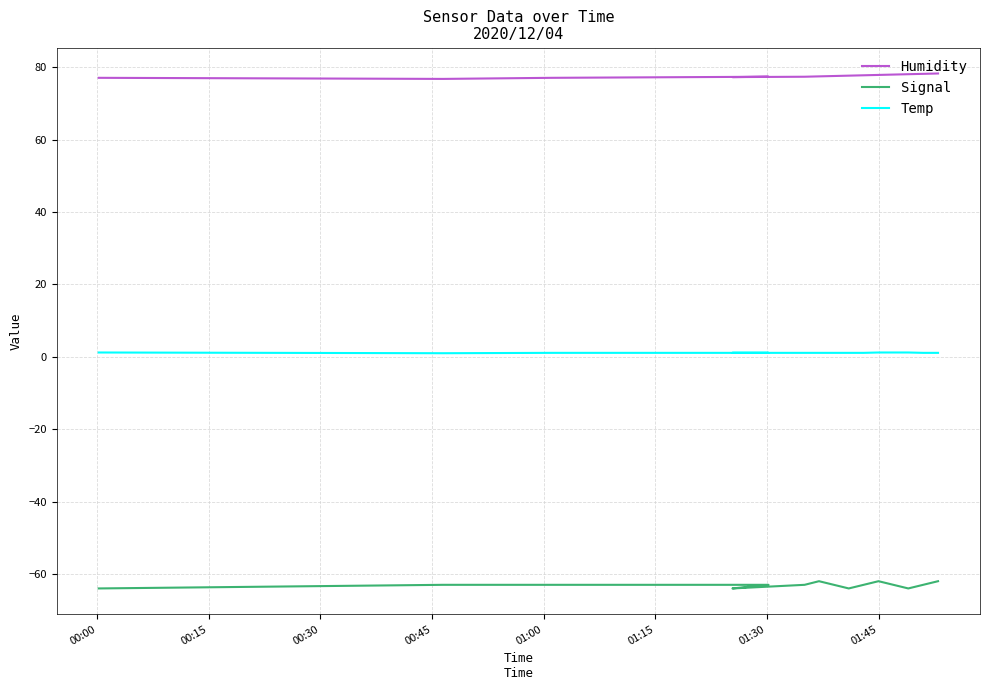

What is the difference between the maximum and minimum values in the Temp series?

0.2